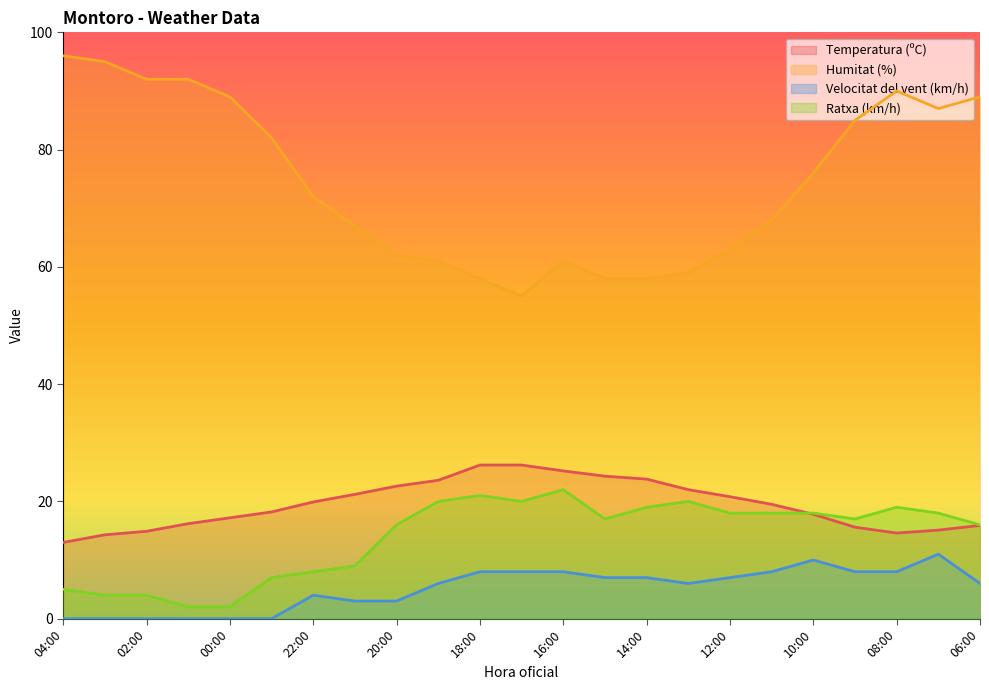

Reading right to left, what are all the values shown in this chart?

Temperatura (ºC): 15.9	15.1	14.6	15.6	17.8	19.5	20.8	22.0	23.8	24.3	25.2	26.2	26.2	23.6	22.6	21.2	19.9	18.2	17.2	16.2	14.9	14.3	13.0
Humitat (%): 89.0	87.0	90.0	85.0	76.0	68.0	63.0	59.0	58.0	58.0	61.0	55.0	58.0	61.0	62.0	67.0	72.0	82.0	89.0	92.0	92.0	95.0	96.0
Velocitat del vent (km/h): 6.0	11.0	8.0	8.0	10.0	8.0	7.0	6.0	7.0	7.0	8.0	8.0	8.0	6.0	3.0	3.0	4.0	0.0	0.0	0.0	0.0	0.0	0.0
Ratxa (km/h): 16.0	18.0	19.0	17.0	18.0	18.0	18.0	20.0	19.0	17.0	22.0	20.0	21.0	20.0	16.0	9.0	8.0	7.0	2.0	2.0	4.0	4.0	5.0